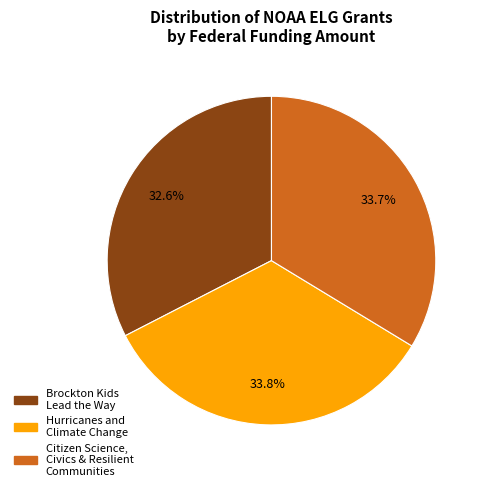

How many slices are in this pie chart?

3